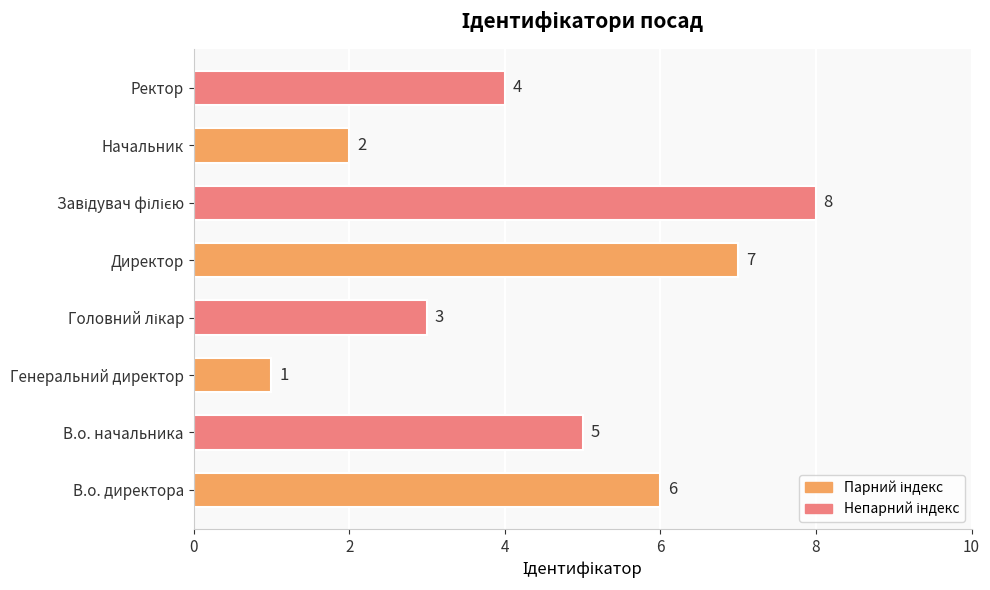

Reading bottom to top, transcribe all the data shown in this chart.

6	5	1	3	7	8	2	4